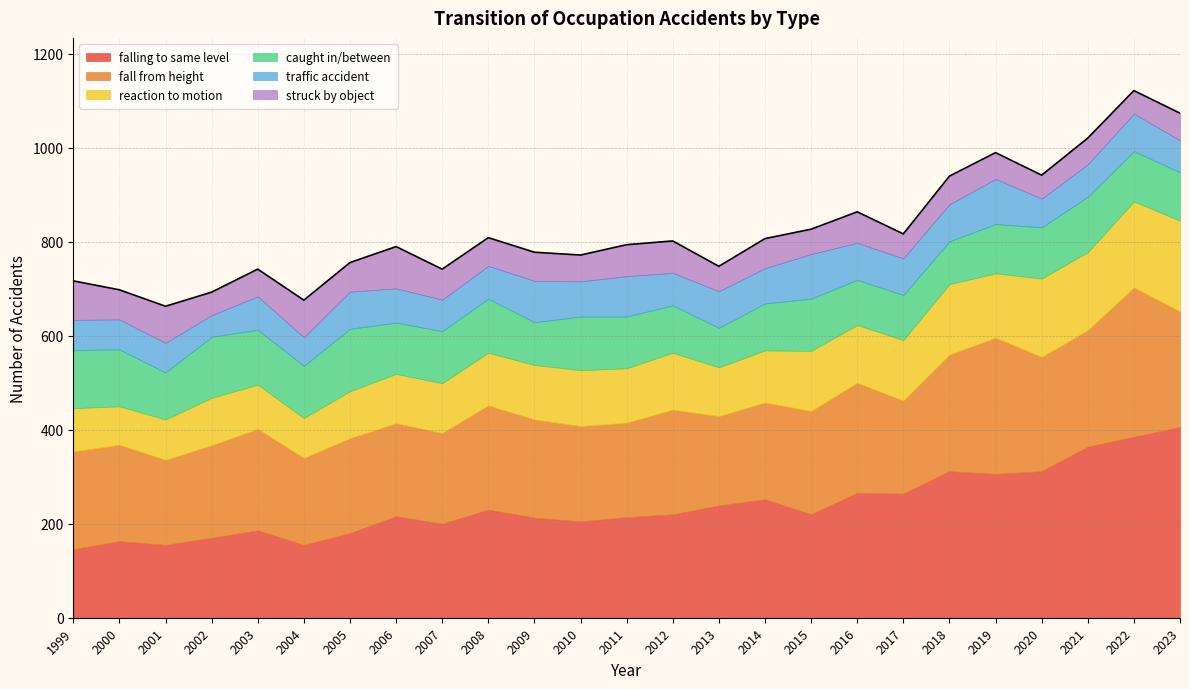

True or false: falling to same level and caught in/between cross at least once.

False